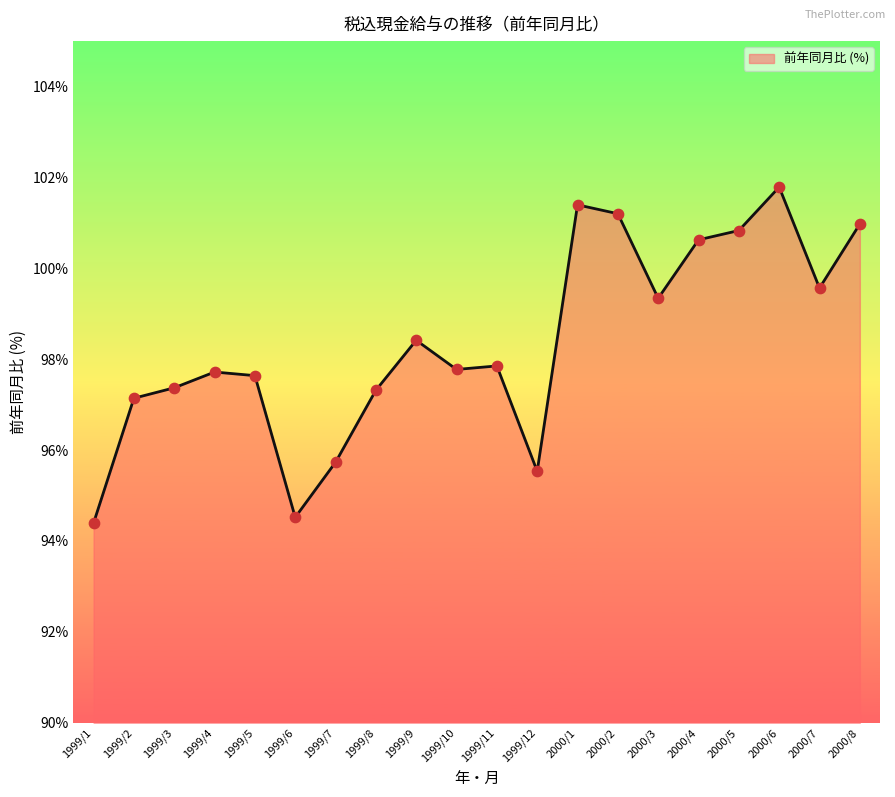

What is the change in value from 1999/5 to 2000/5?

+3.2